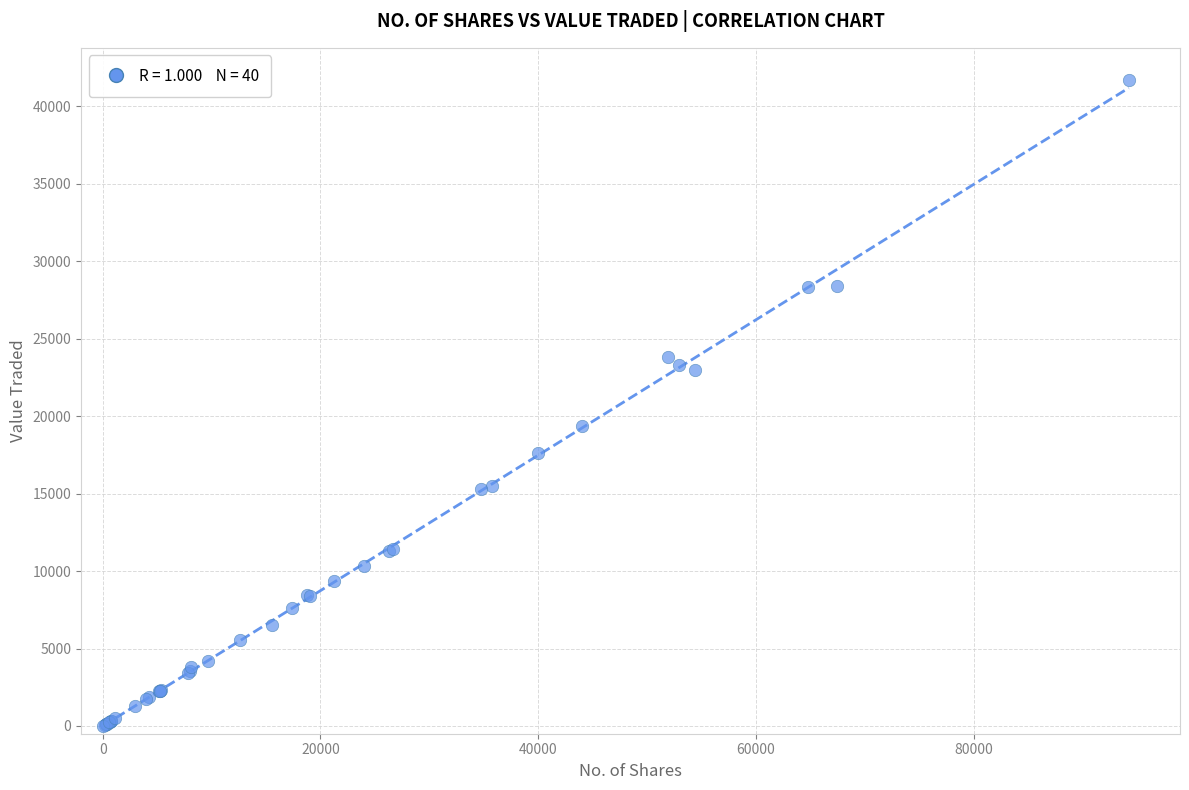

What Y value in the scatter plot is closest to 20859?

19382